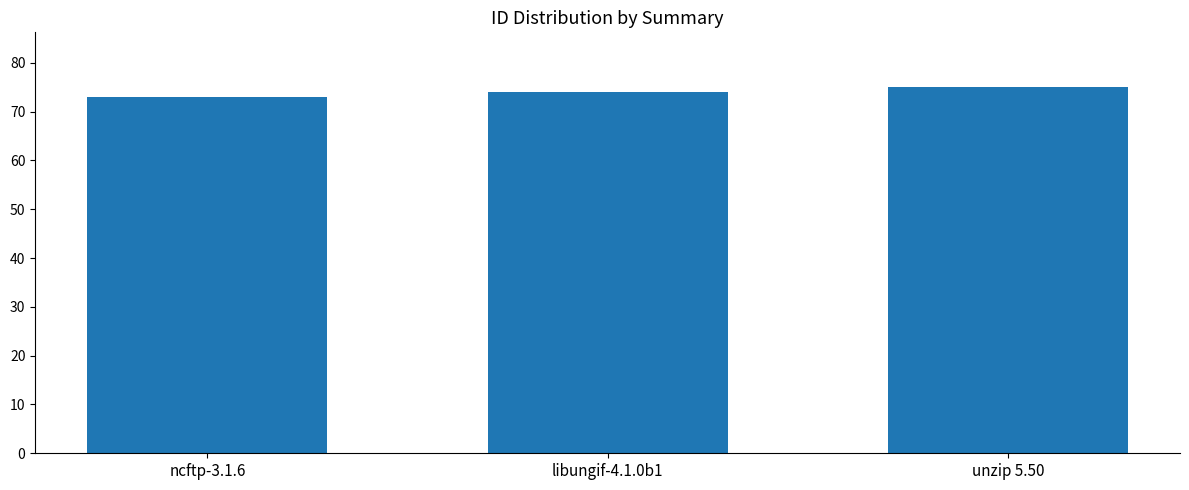

Which category has the lowest value across all series?

ncftp-3.1.6